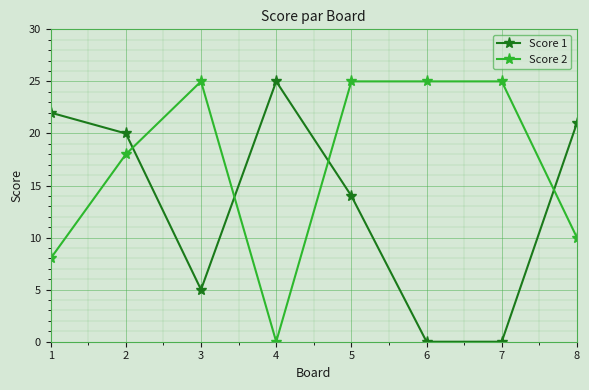

How many series are shown in this chart?

2